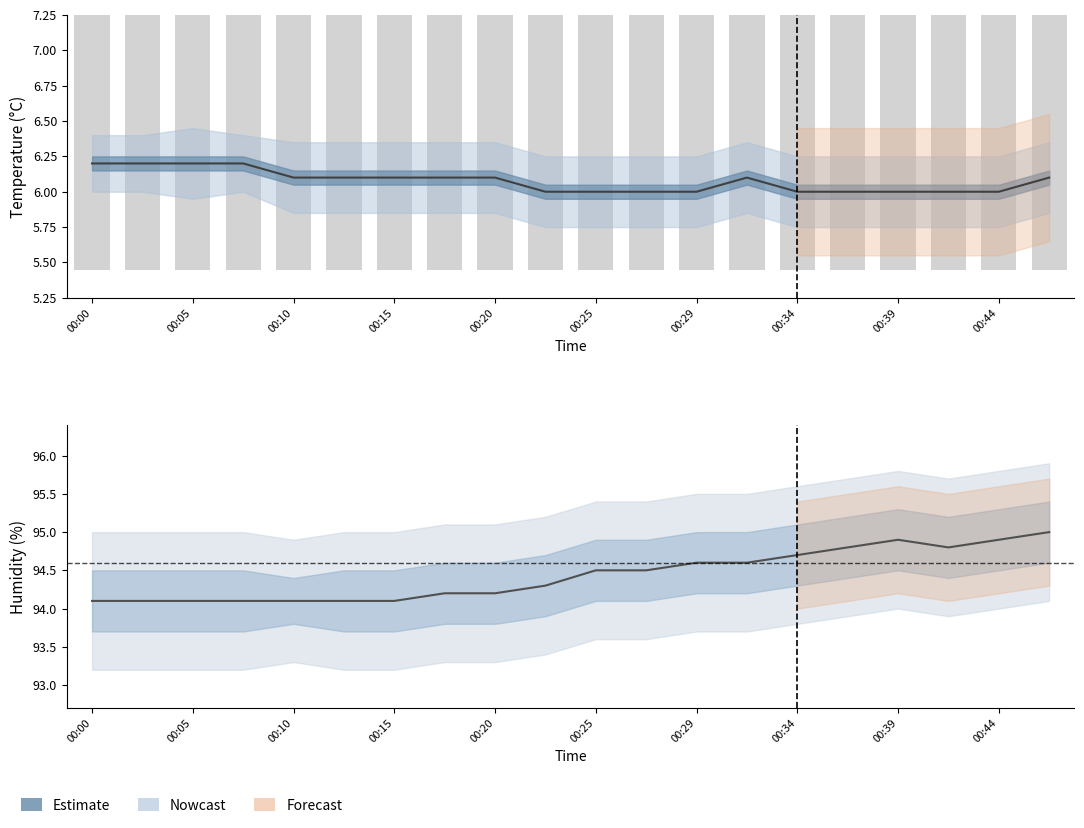

What position from the left is 00:05?

2